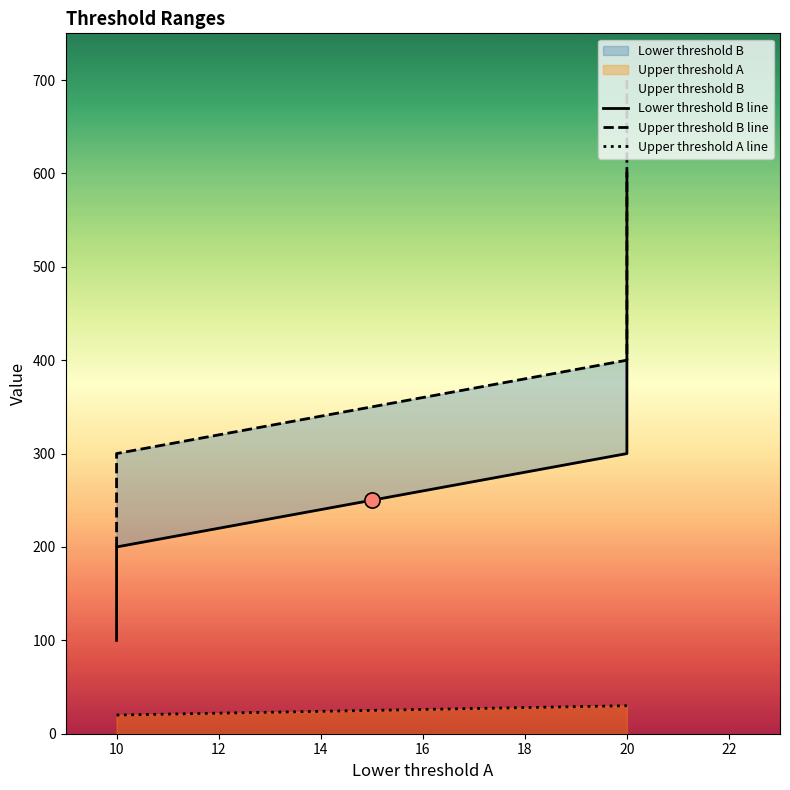

At how many categories does at least one series exceed 135?

4